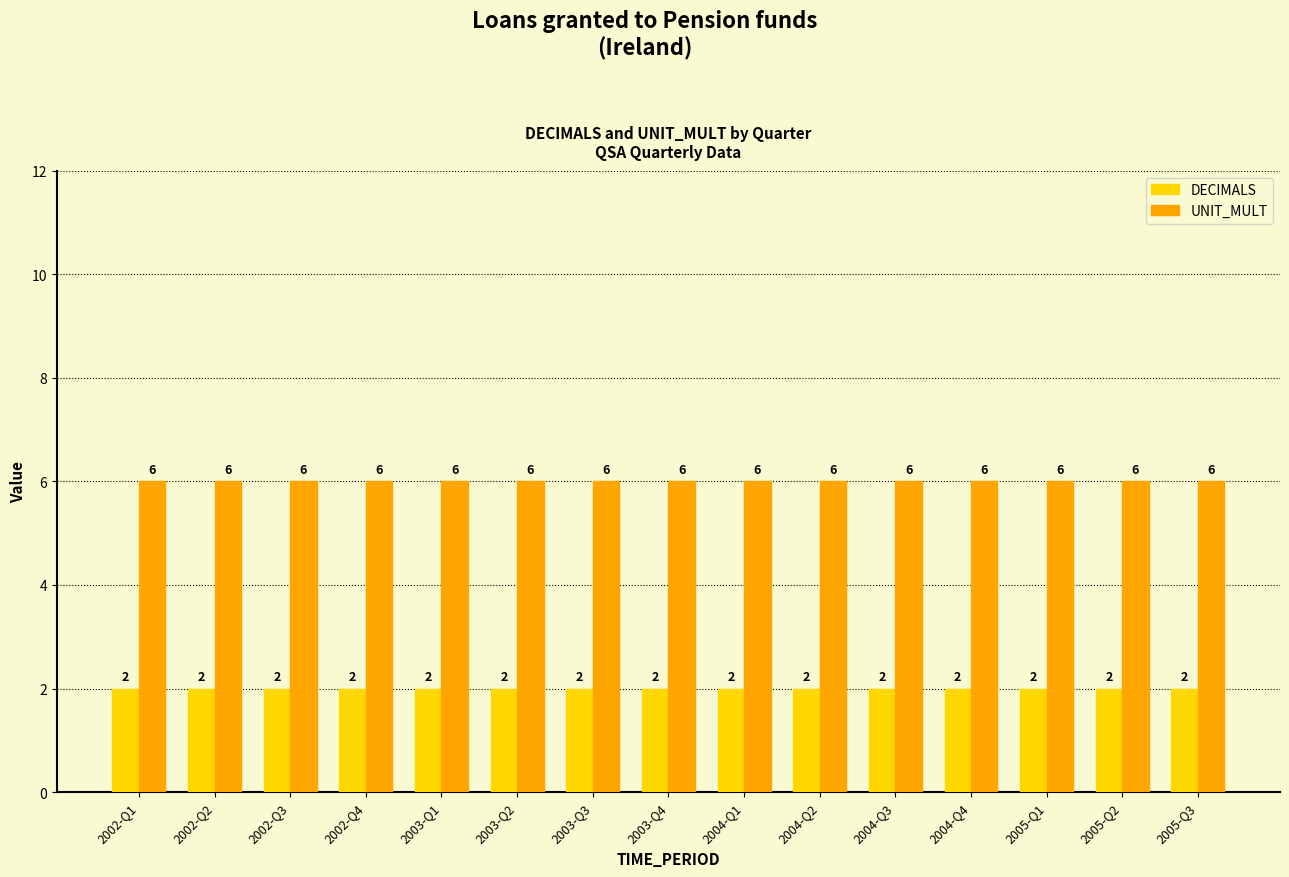

True or false: UNIT_MULT has a value of 6 at 2005-Q3.

True